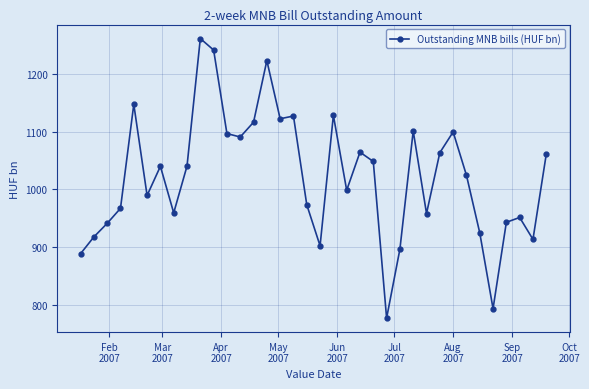

What is the minimum value shown in the chart?

777.4